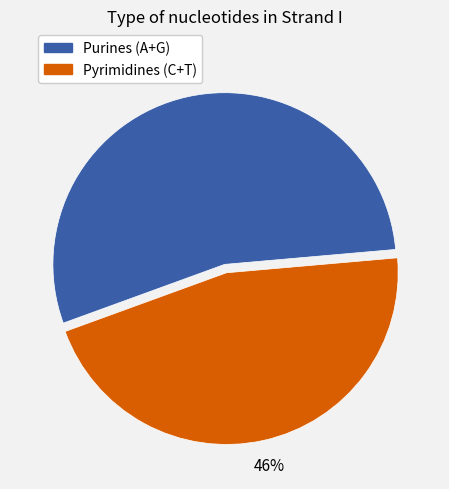

To the nearest percent, what is the difference between the largest and smallest slice percentages?

8%